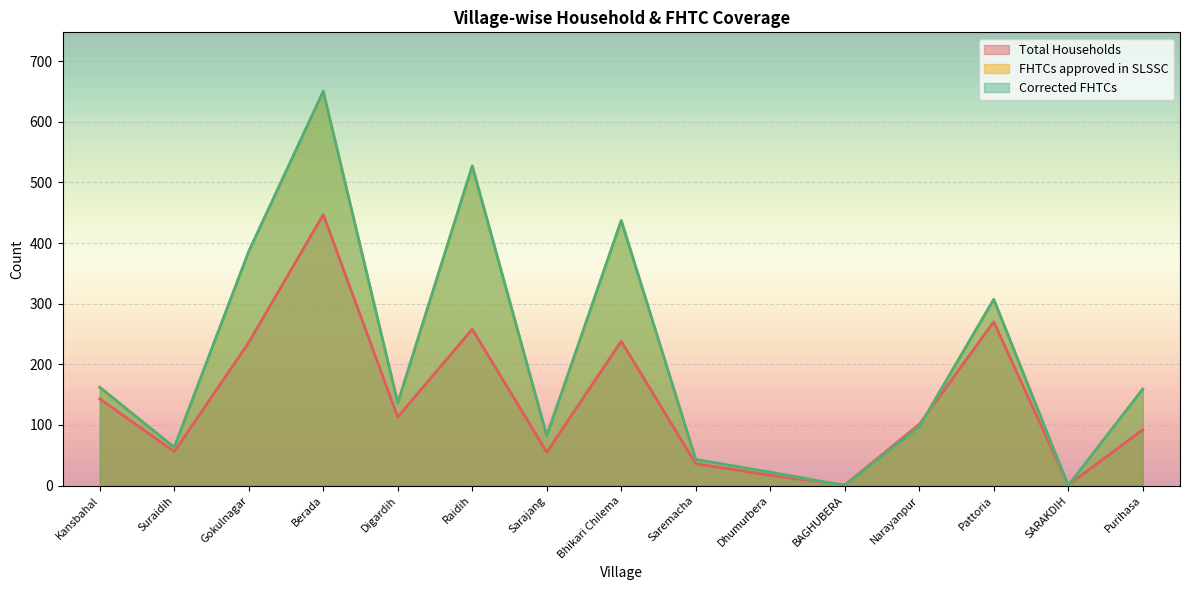

Which series has the largest range (max minus min)?

FHTCs approved in SLSSC